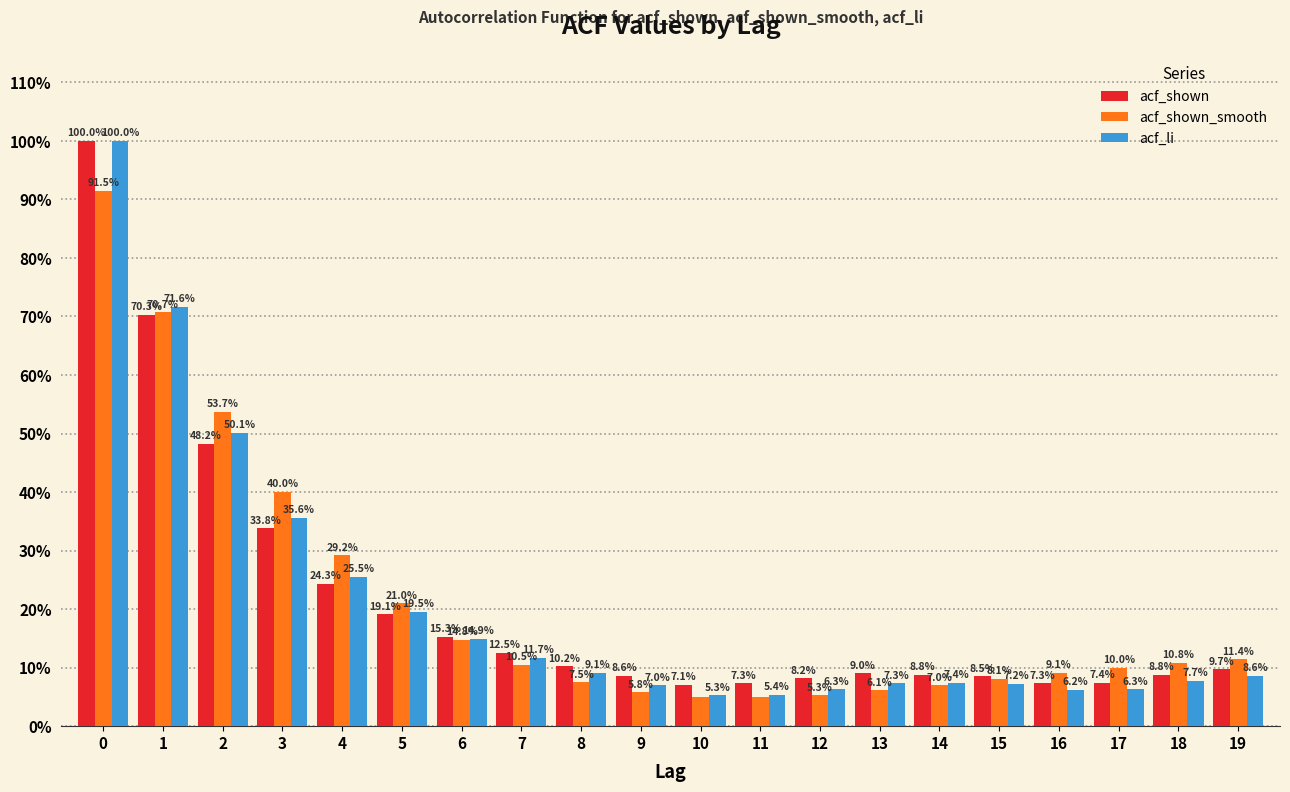

What are all the series names shown in the legend?

acf_shown, acf_shown_smooth, acf_li